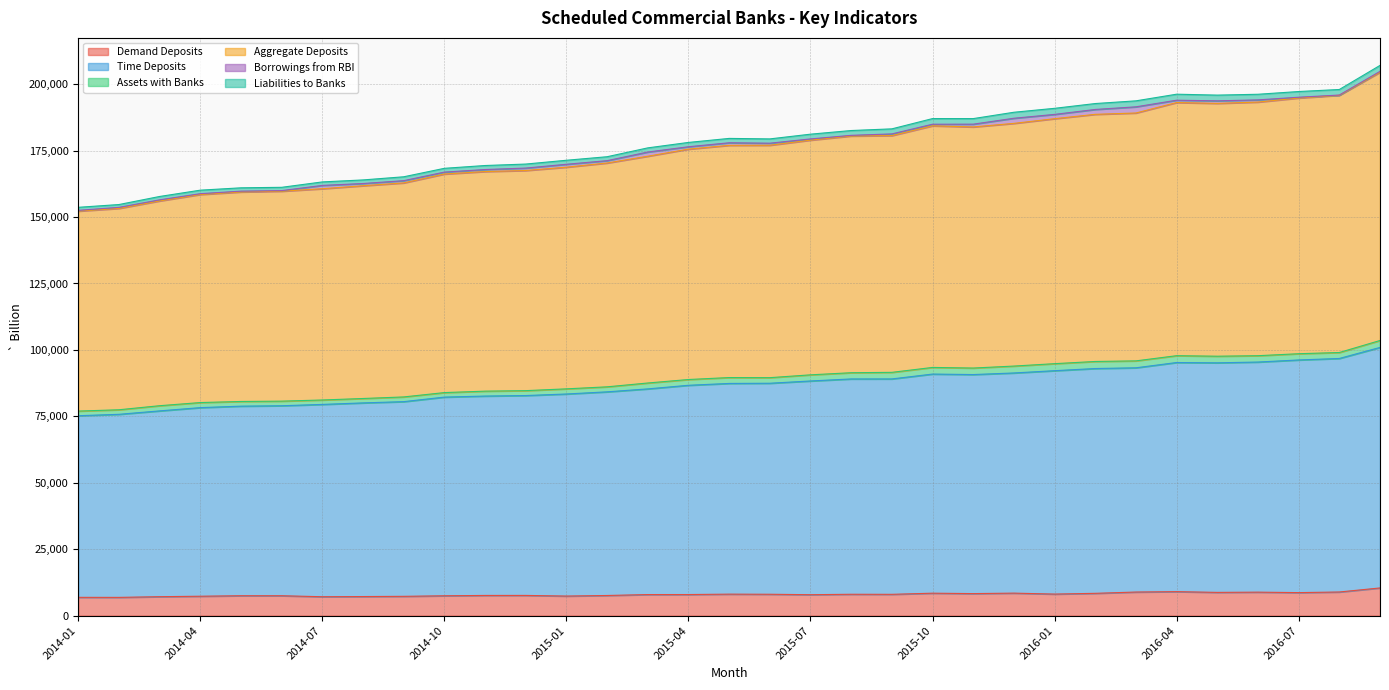

Where is the first local maximum for Demand Deposits?

2014-05